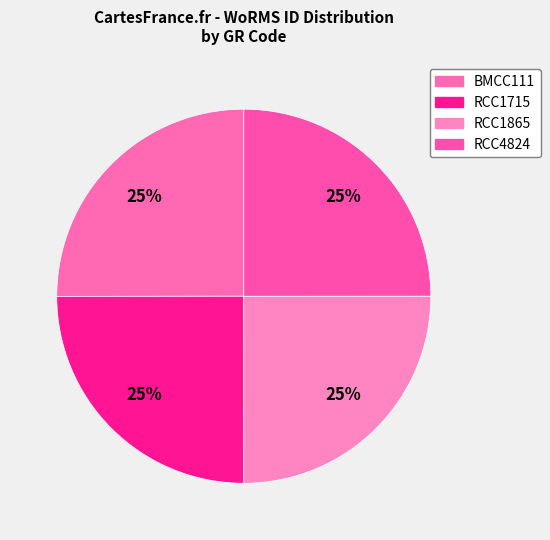

What percentage is the BMCC111 slice, to the nearest percent?

25%